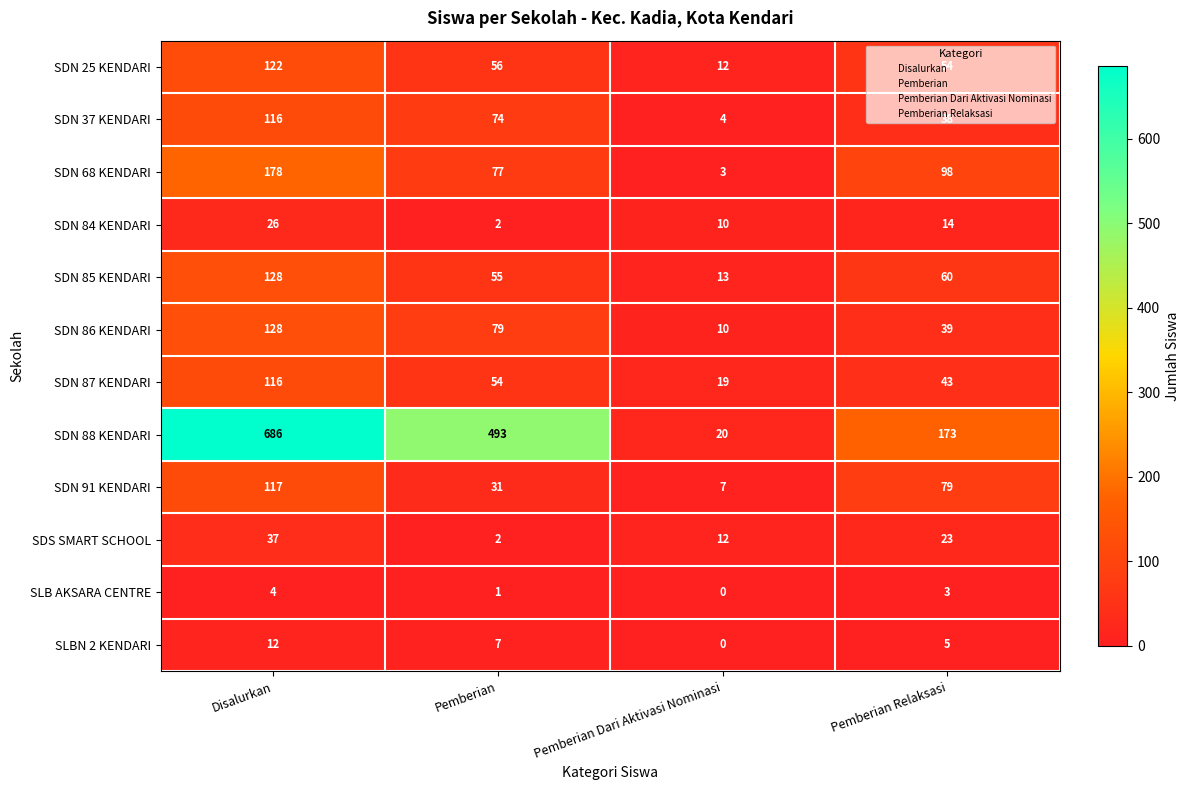

Which series has the largest total across all categories?

SDN 88 KENDARI